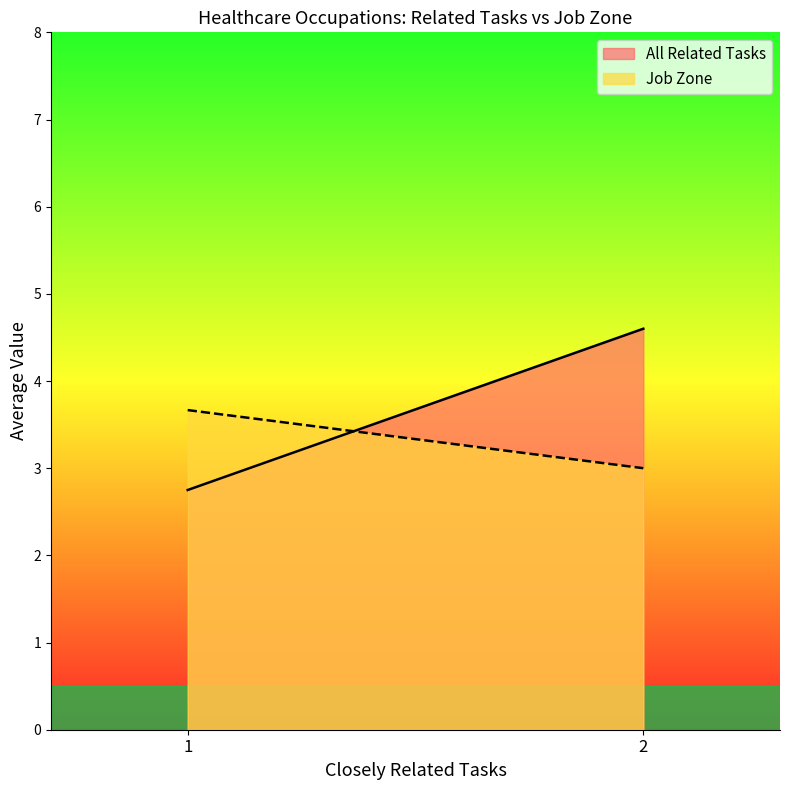

Which series has the widest spread of values?

All Related Tasks